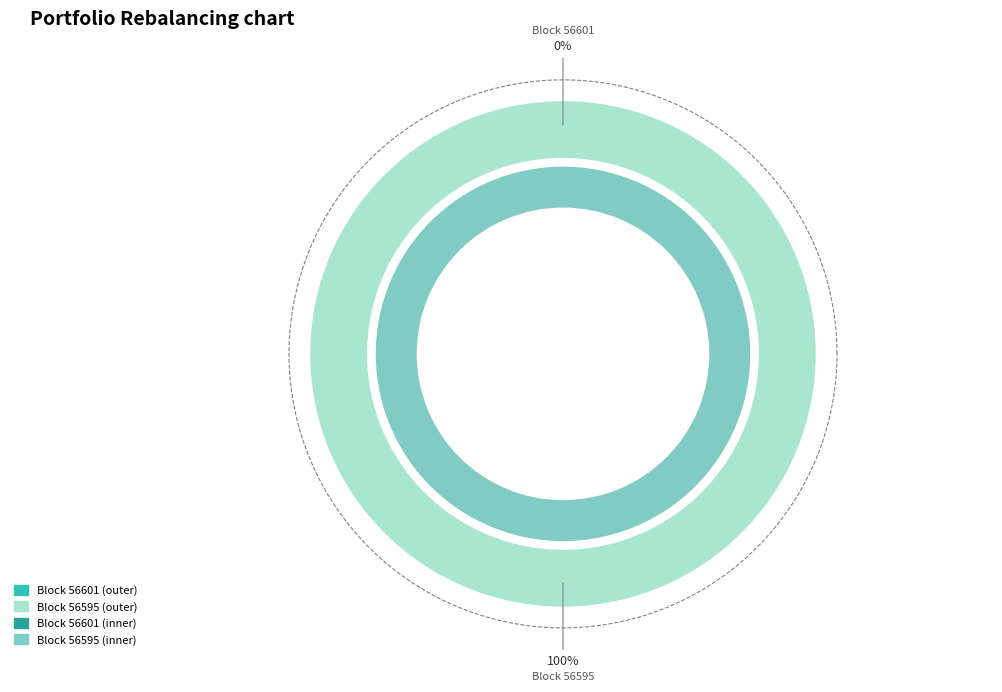

How many slices are in this pie chart?

2